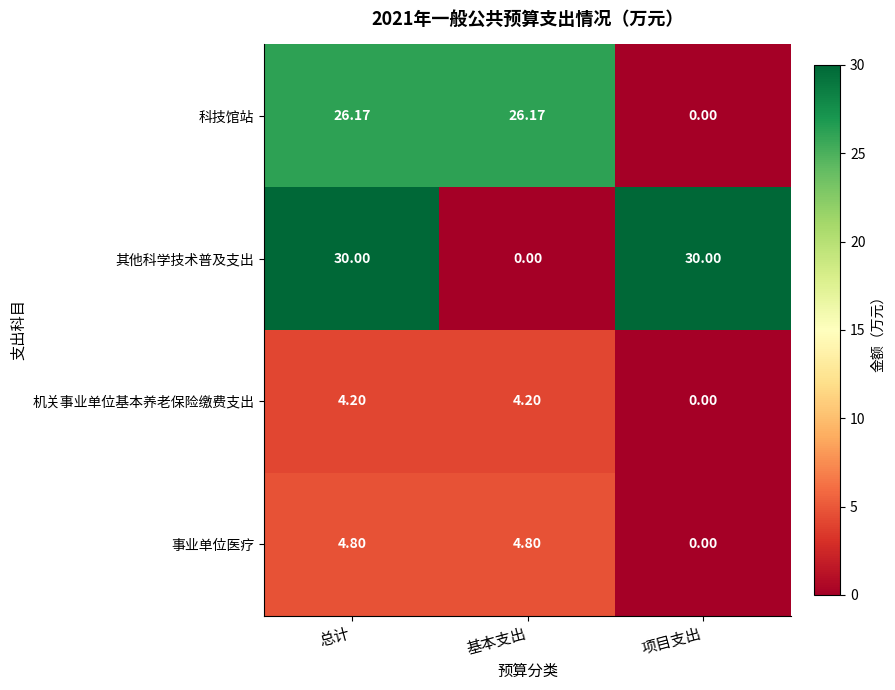

Count the number of categories in the chart.

3